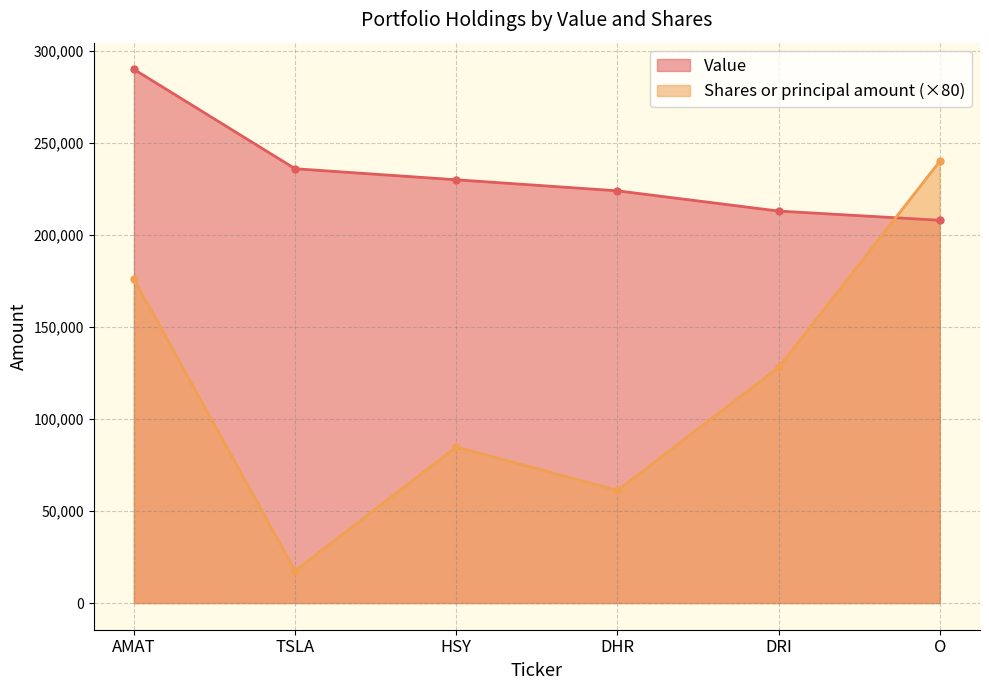

In Shares or principal amount, how many points are lower than both neighbors (excluding endpoints)?

2